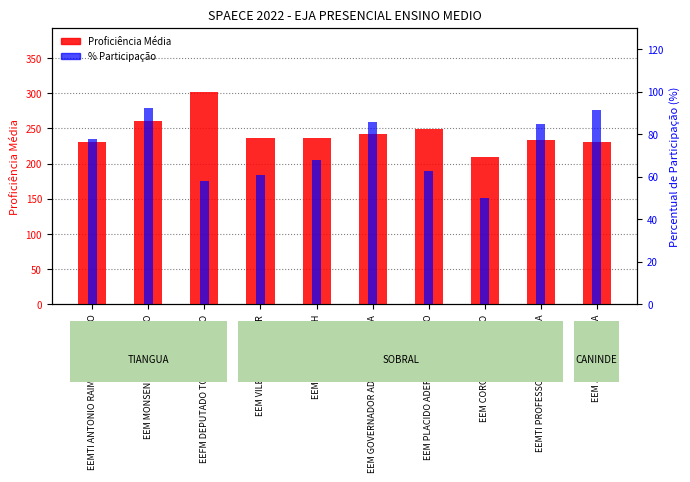

Are the bars grouped side by side (vs. stacked)?

Yes